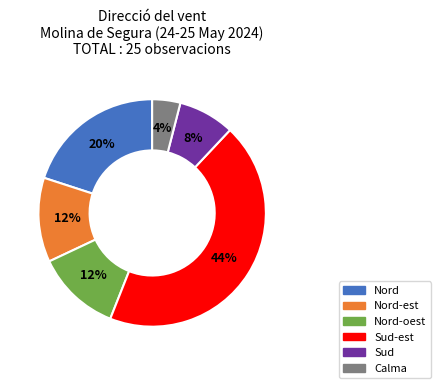

Between Nord and Nord-est, which is larger?

Nord